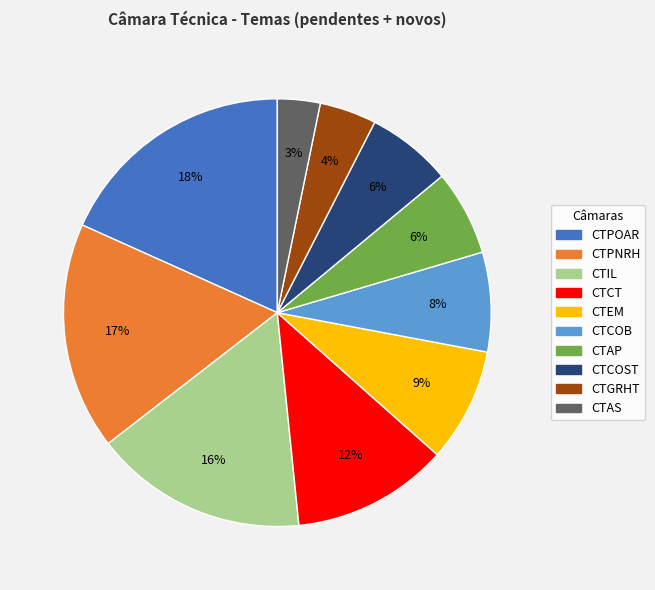

Does CTEM represent more than half of the total?

No